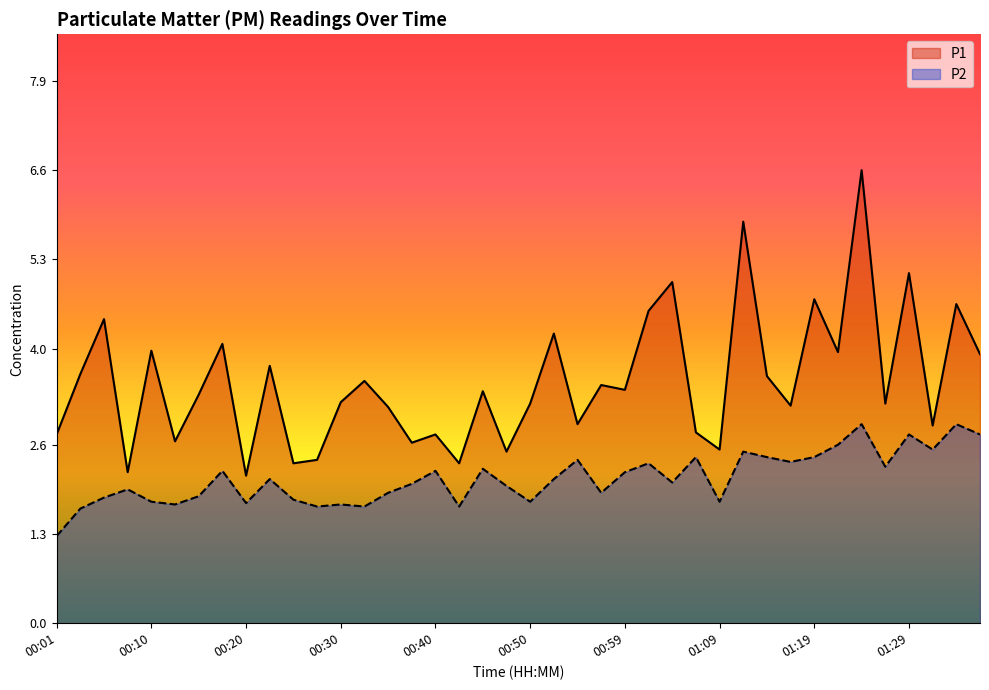

What is the value of the P1 point at the 4th from the left?

2.2